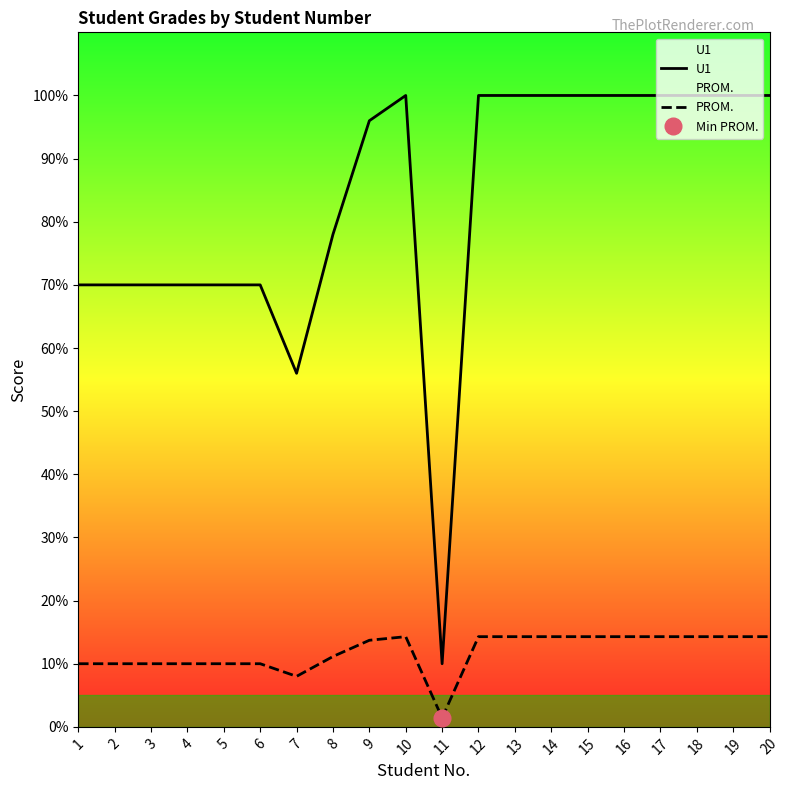

How many data points in PROM. are above 14?

10